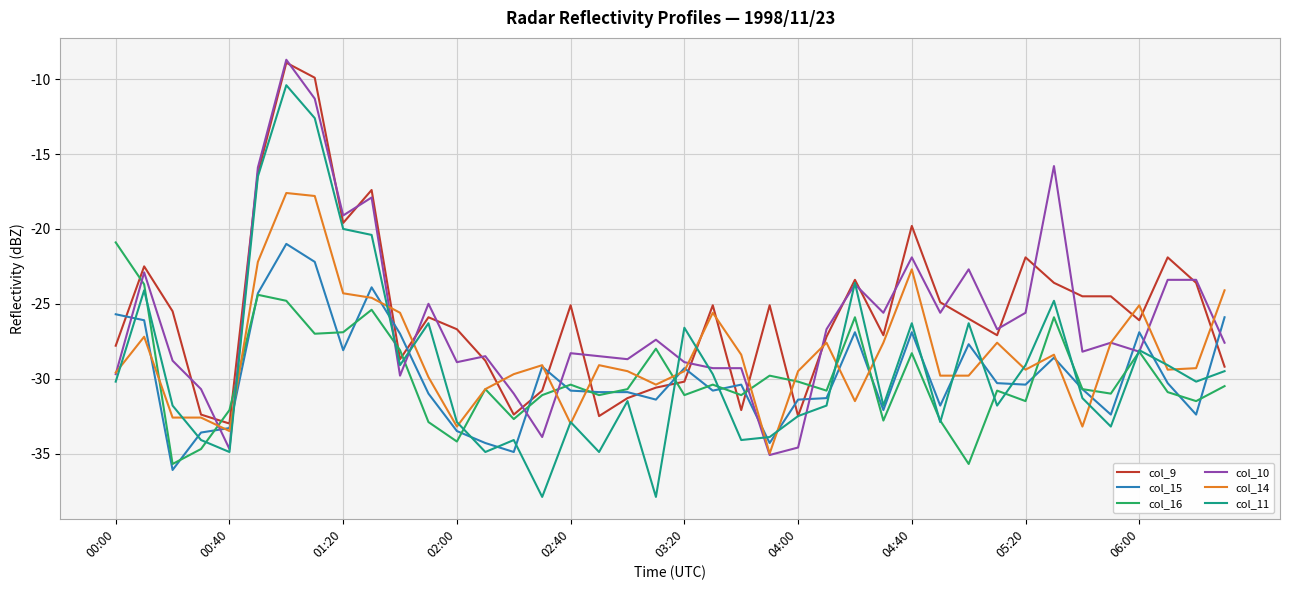

Between which two adjacent categories do col_11 and col_16 first intersect?

00:10 and 00:20